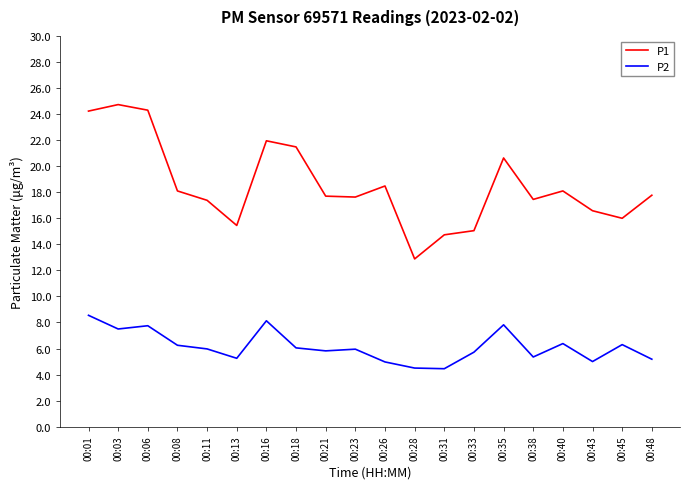

How many interior local peaks does the P2 series have?

6